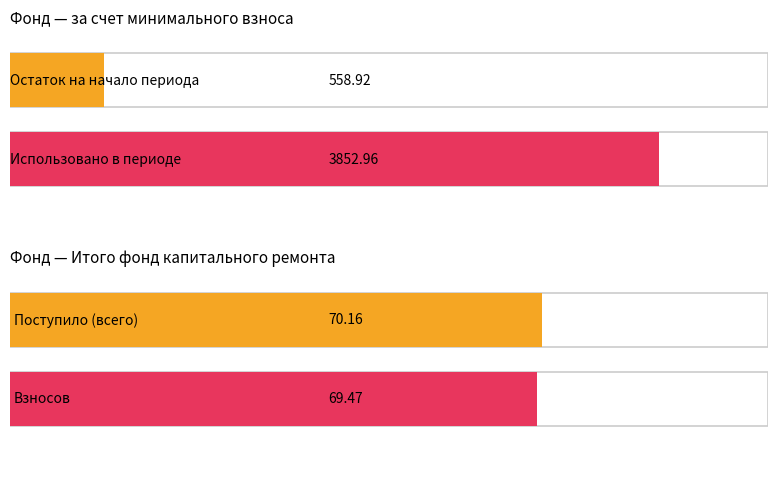

Between Остаток на начало and Взносов, which is larger?

Остаток на начало